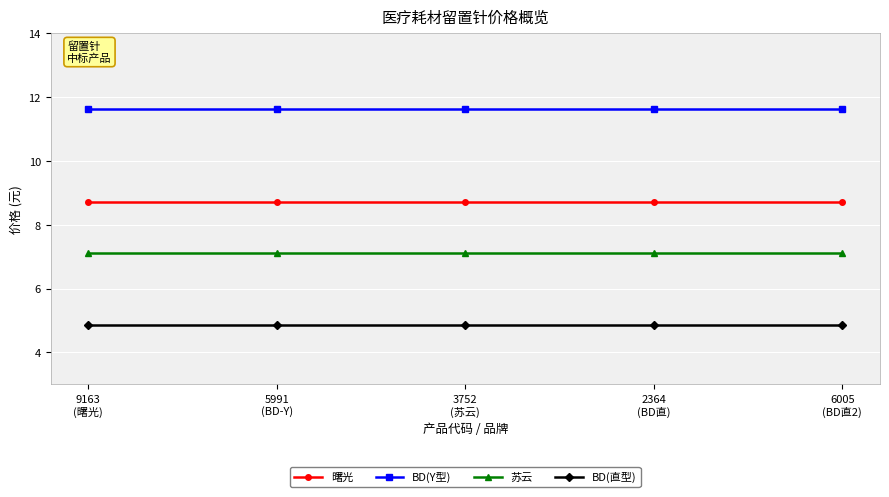

What are all the series names shown in the legend?

曙光, BD(Y型), 苏云, BD(直型)